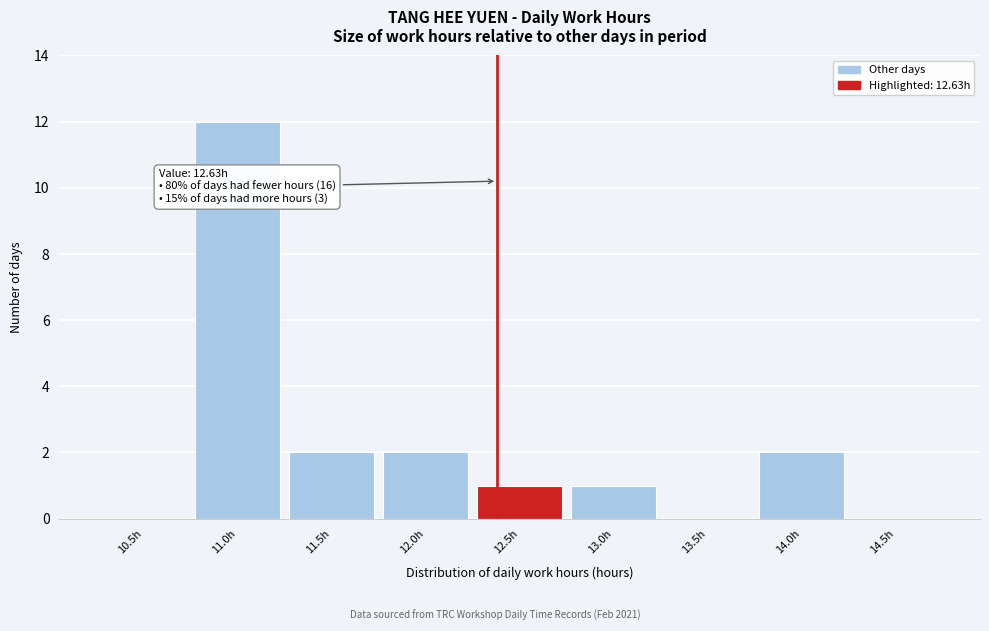

Reading left to right, transcribe all the data shown in this chart.

10.5h=0	11.0h=12	11.5h=2	12.0h=2	12.5h=1	13.0h=1	13.5h=0	14.0h=2	14.5h=0